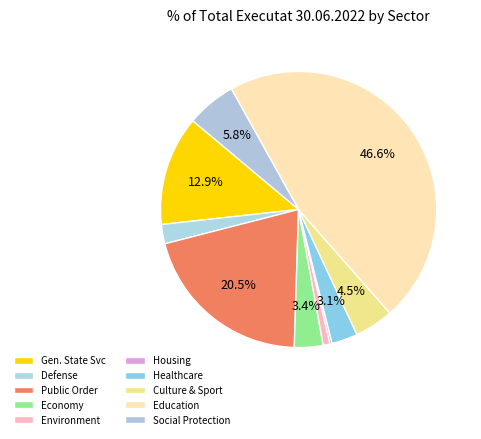

Is there a majority slice in this chart?

No